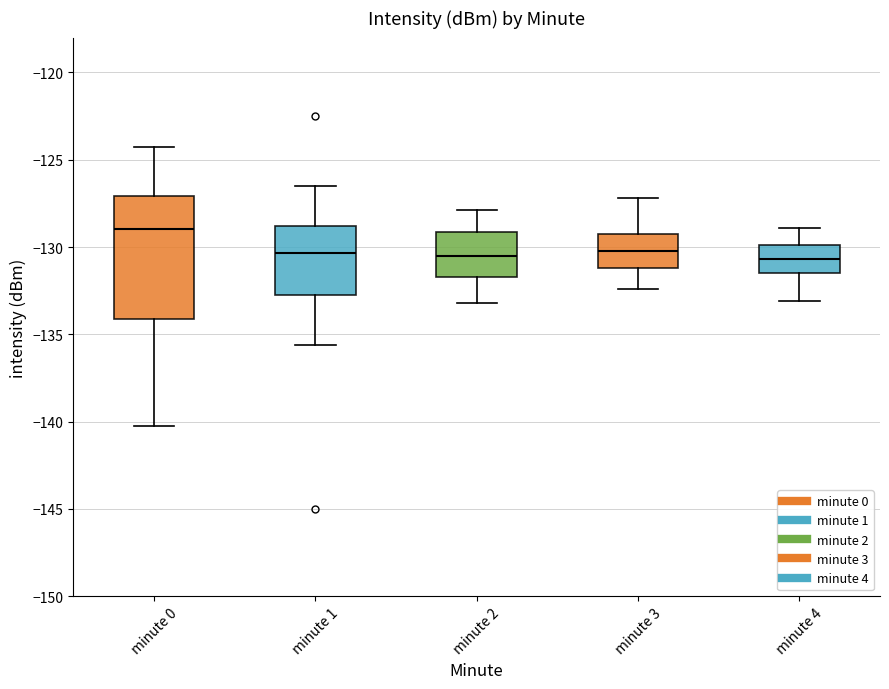

Where is the lower edge of the box for minute 2 on the y-axis? The values are not printed on the chart, so give them approximately, as read against the axis.

-131.5